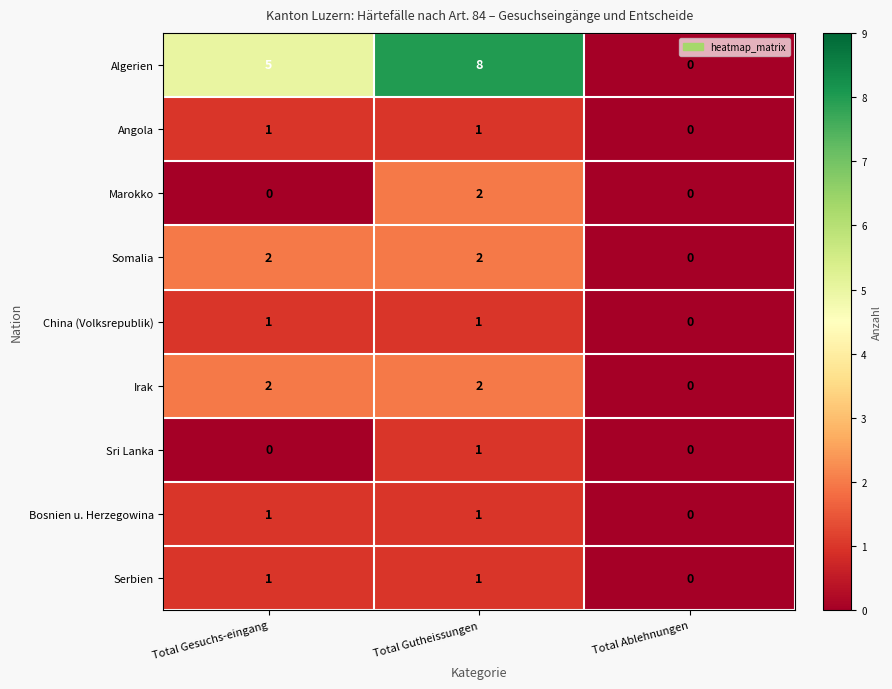

How many data points does each series have?

3